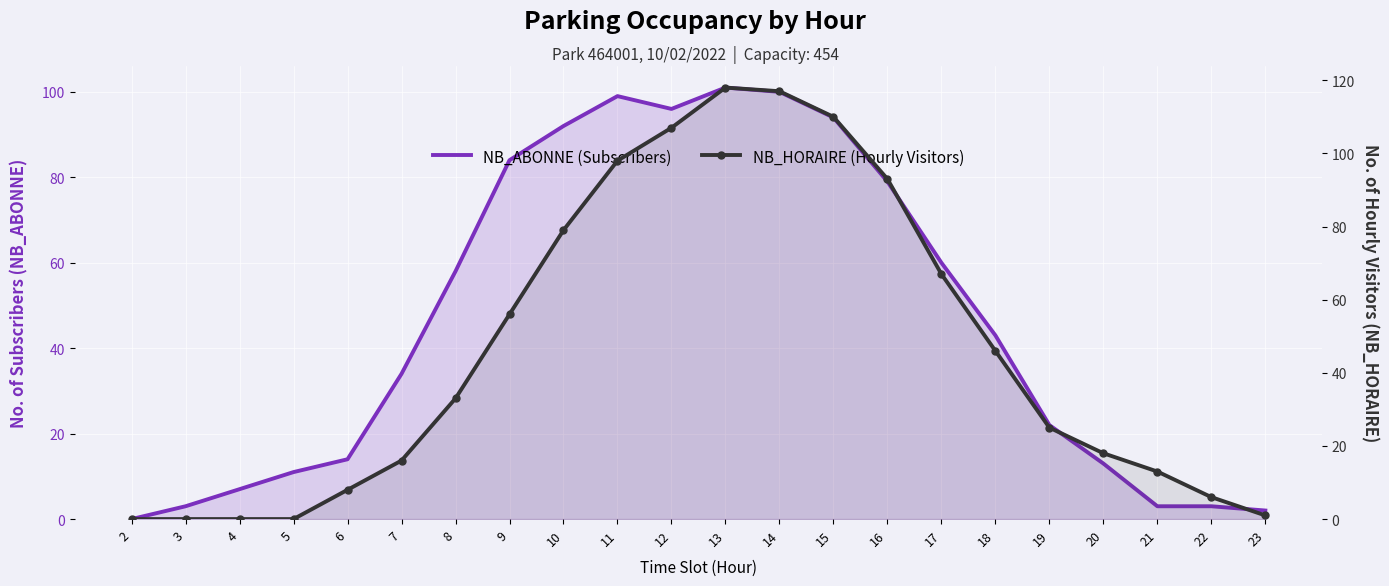

List the series in order of their overall mean, lowest first.

NB_HORAIRE (Hourly Visitors), NB_ABONNE (Subscribers)